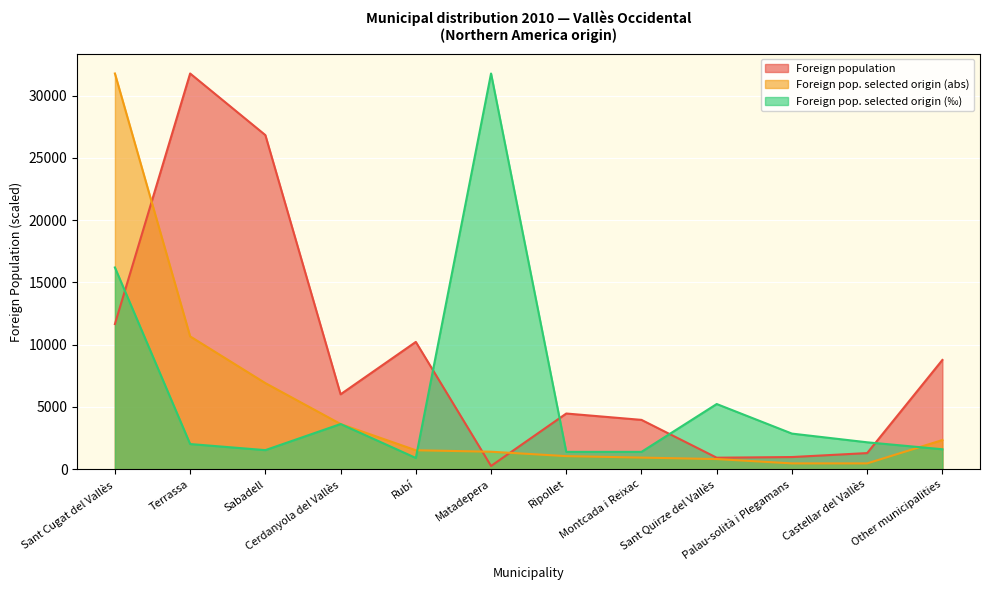

Between which two adjacent categories do Foreign pop. selected origin (abs) and Foreign population first intersect?

Sant Cugat del Vallès and Terrassa